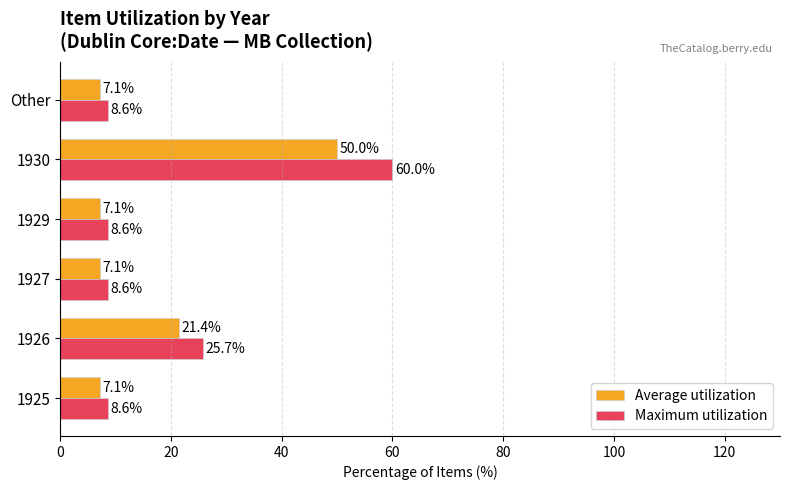

Count the number of categories in the chart.

6